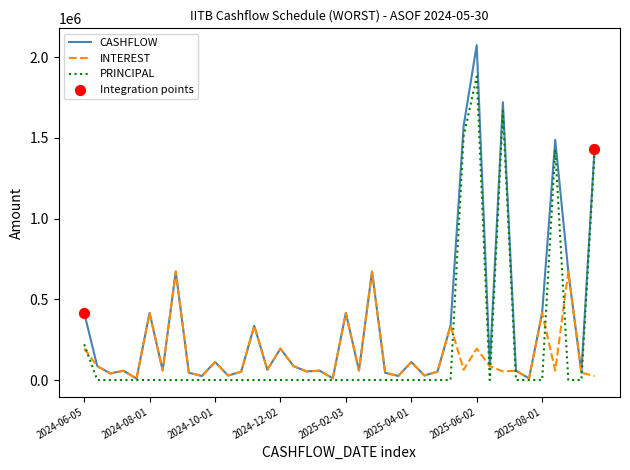

Which series has the largest total across all categories?

CASHFLOW